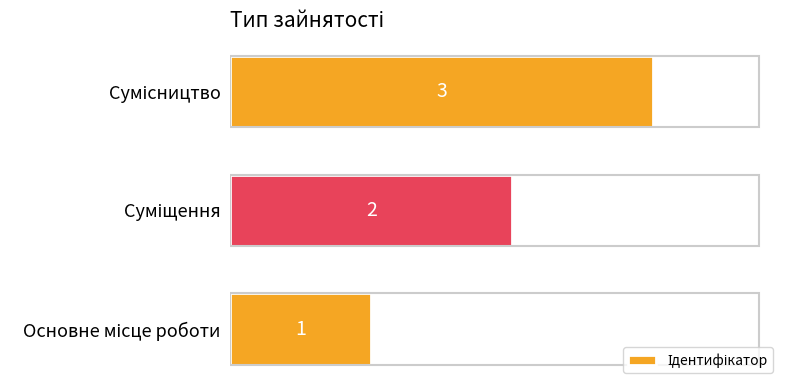

What is the sum of all values?

6